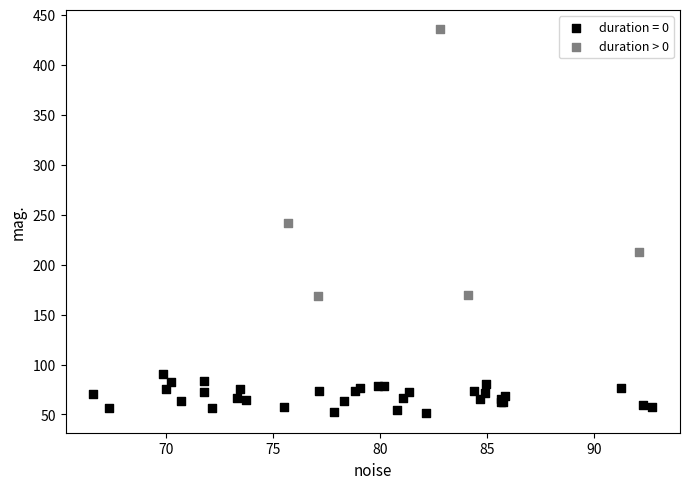

Which series contains the highest Y value?

duration > 0